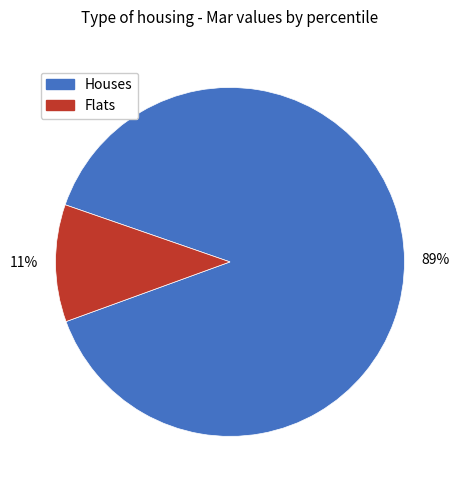

Is there any slice that represents more than half of the pie?

Yes